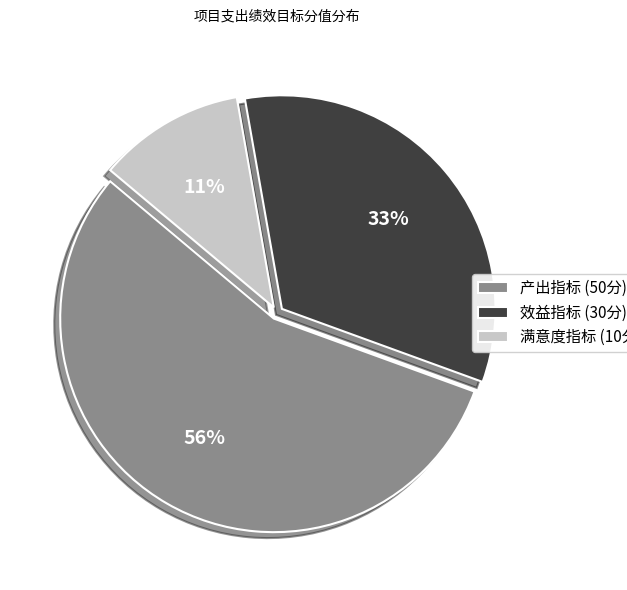

Count the number of slices in the pie.

3